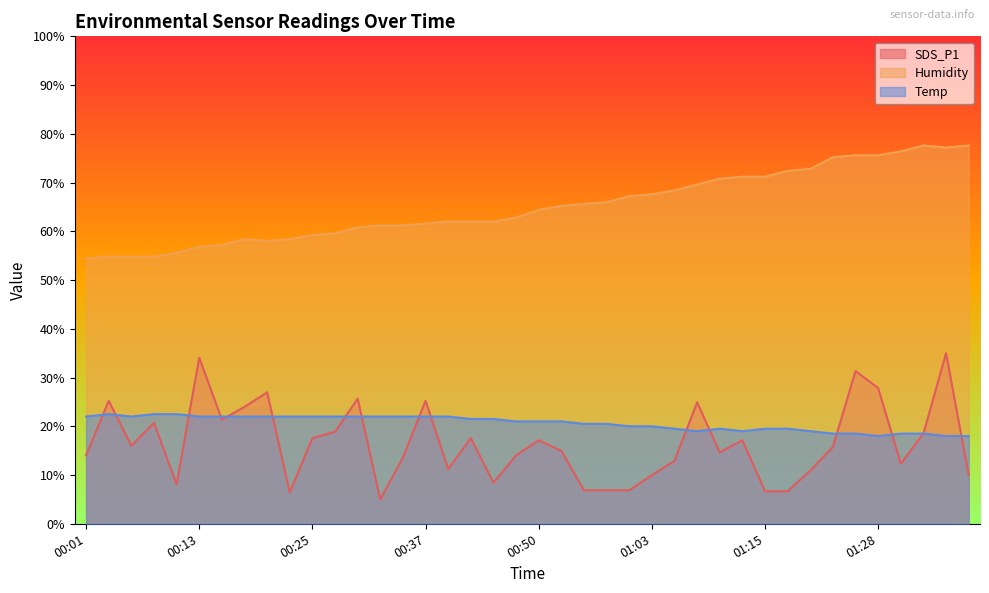

Which has a higher value, 01:26 or 01:36?

01:36